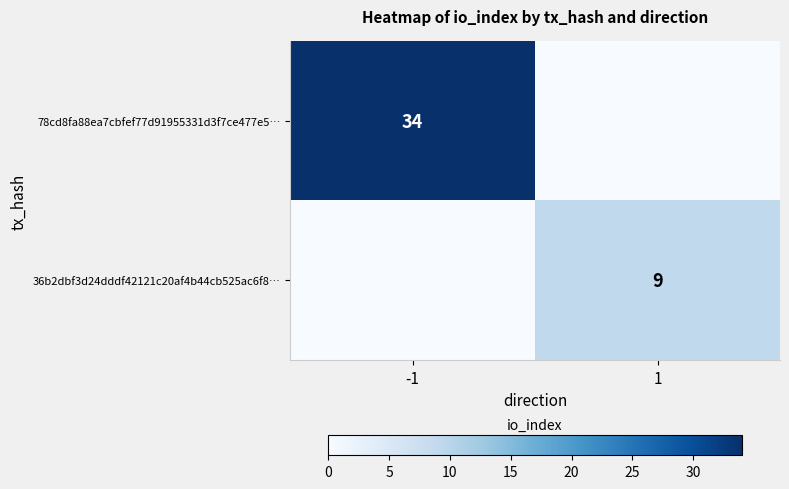

True or false: 78cd8fa88ea7cbfef77d91955331d3f7ce477e5… has a value of 34 at -1.

True